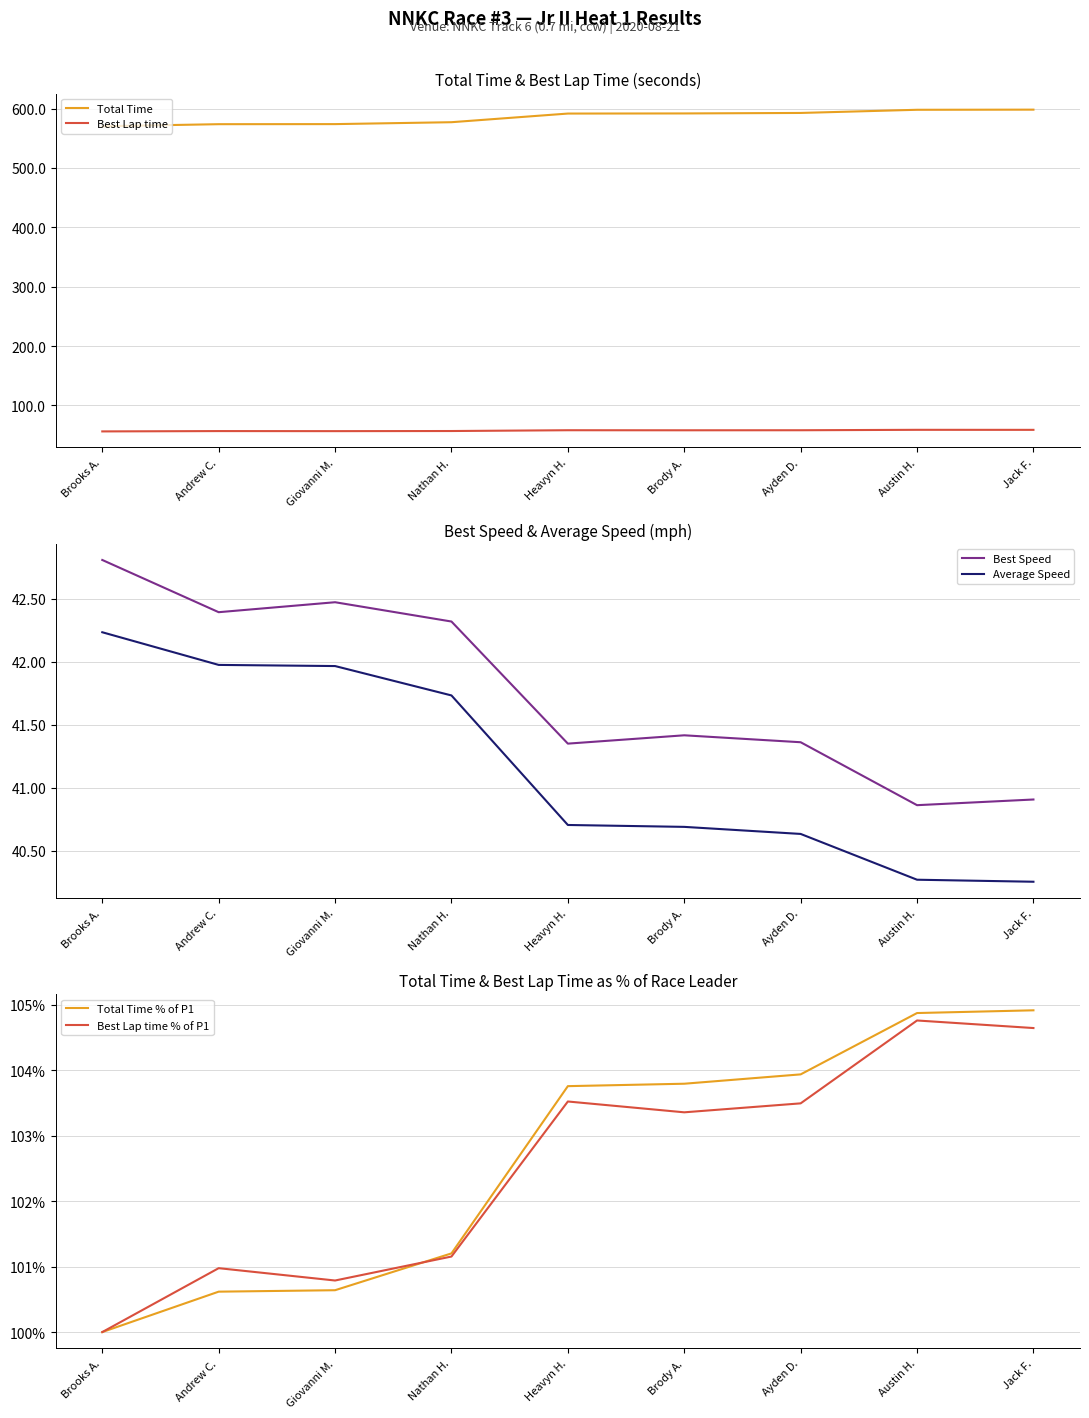

Does the chart have visible grid lines?

Yes